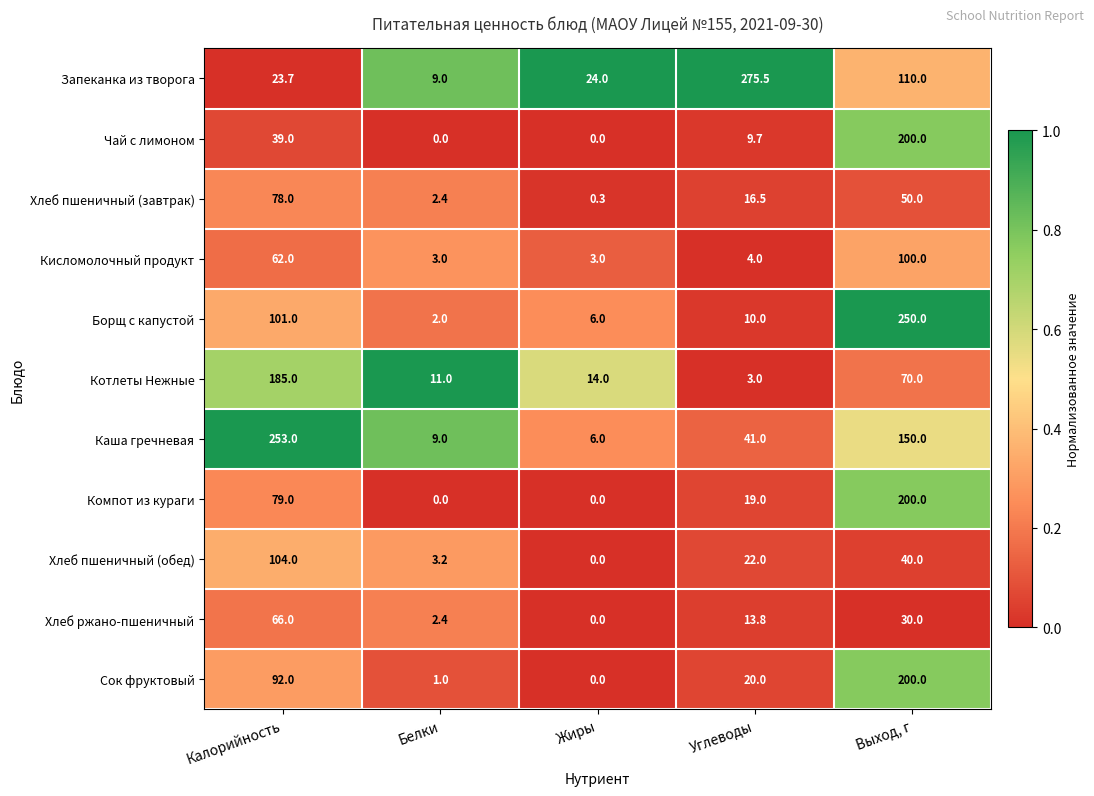

What is the minimum value for Хлеб пшеничный (завтрак)?

0.3